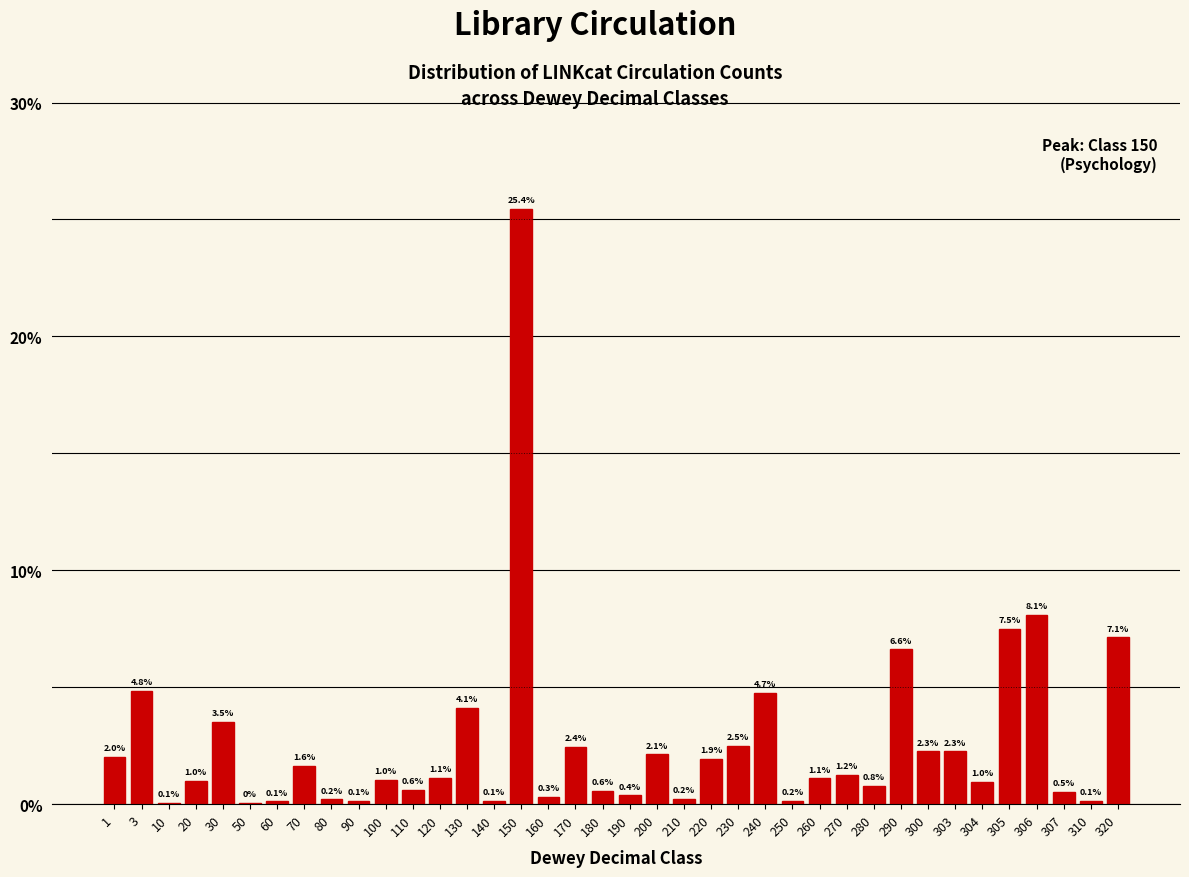

The chart shows a value of 4.4 at 230. True or false?

False